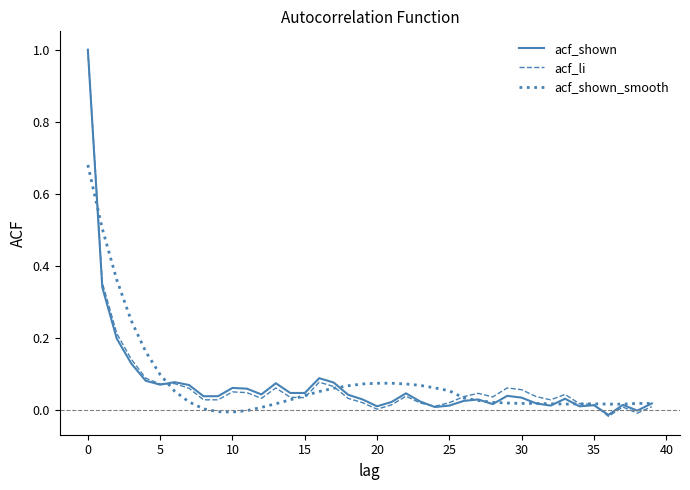

What is the maximum value shown in the chart?

1.0